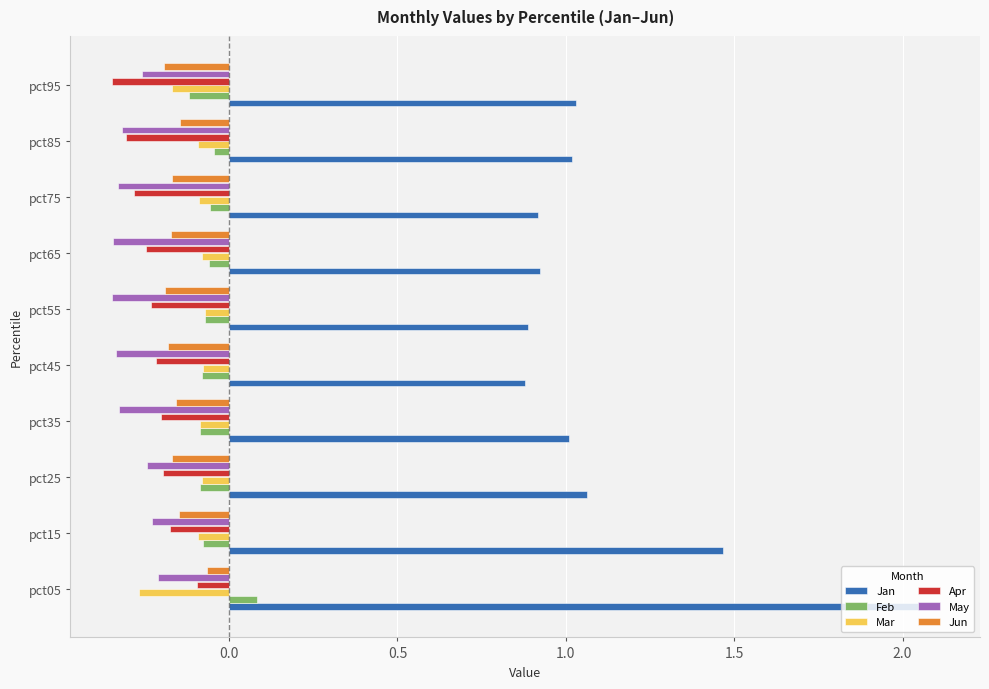

What is the greatest value displayed?

2.1